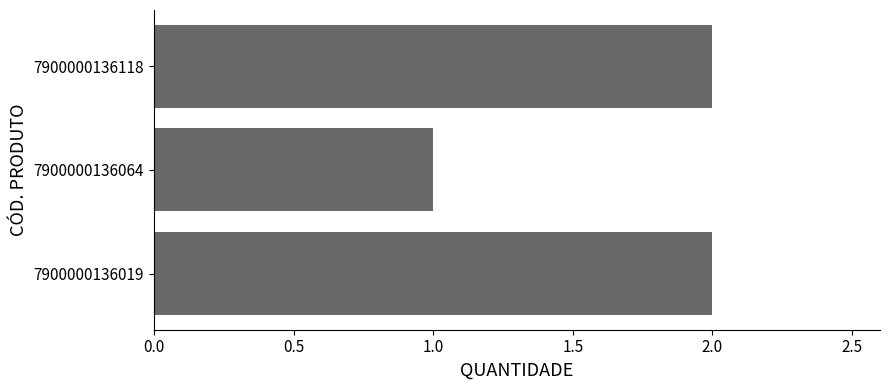

What is the sum of all values?

5